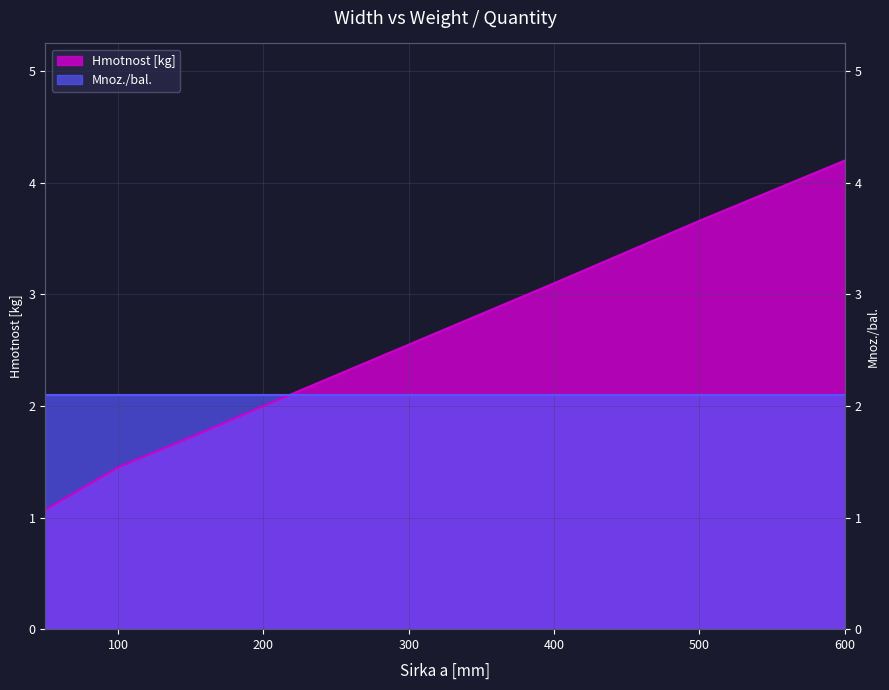

True or false: the data shows 3.7 at 500.

True